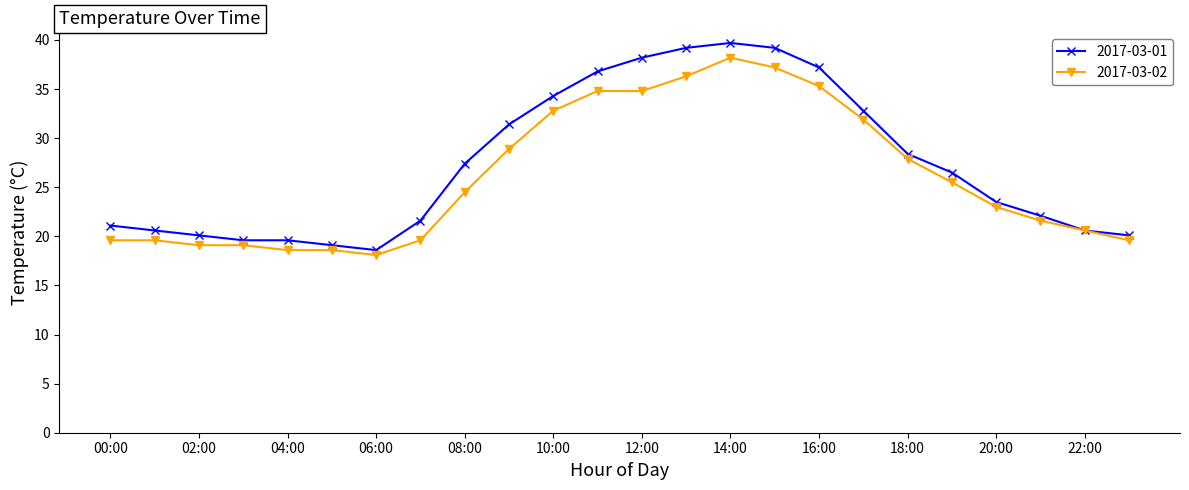

At how many categories does at least one series exceed 24?

12